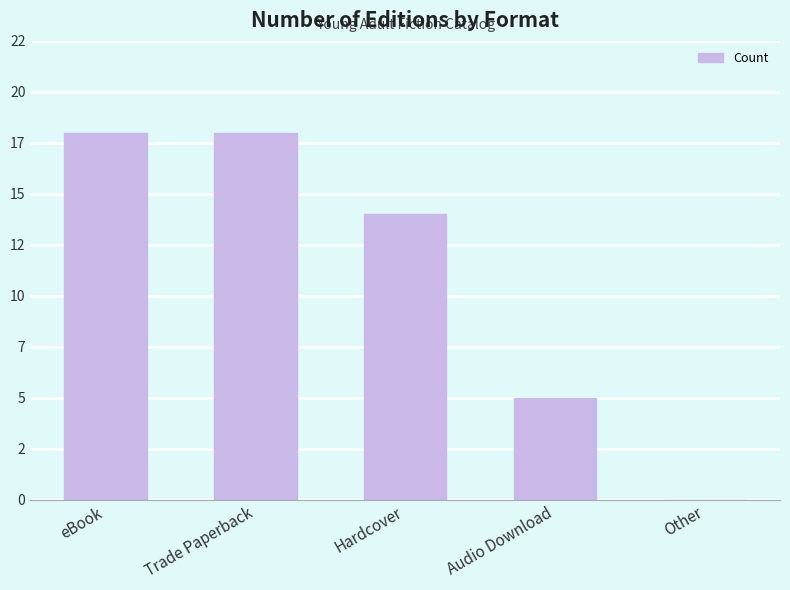

At which category does the chart reach its peak across all series?

eBook